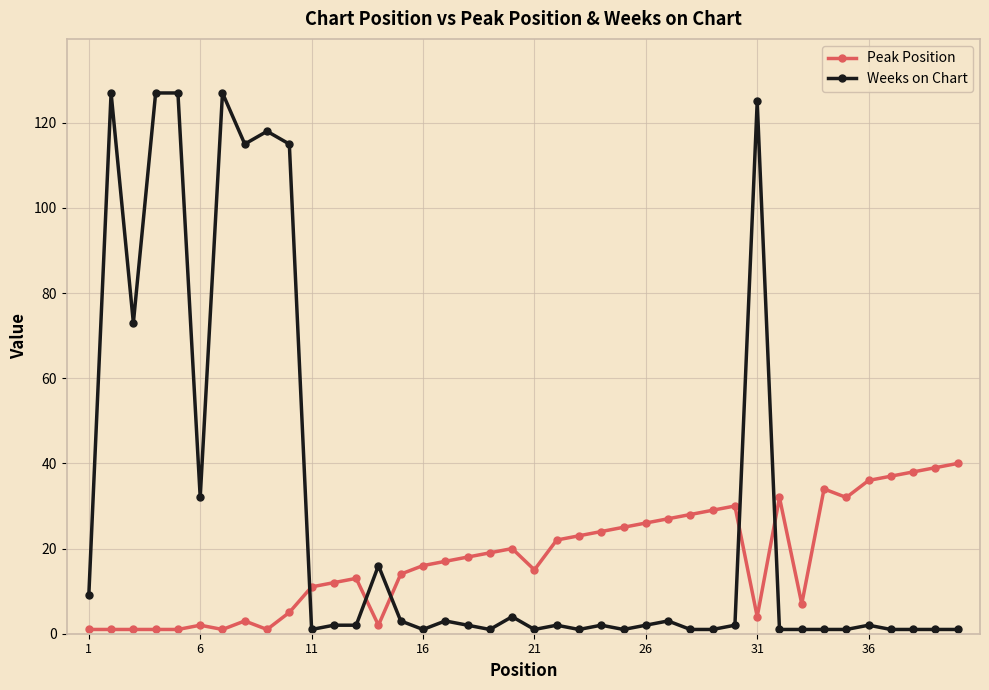

At how many categories does at least one series exceed 108?

8